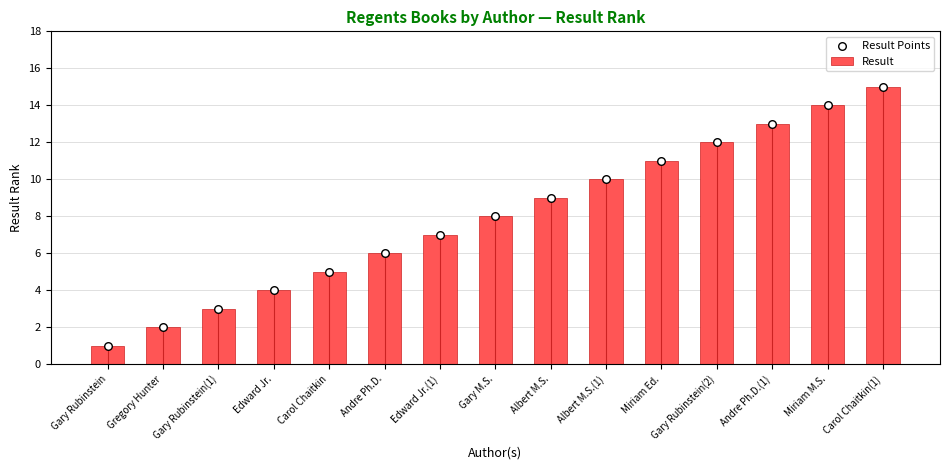

Is the value of Result Points at Carol Chaitkin(1) greater than the value of Result at Andre Ph.D.?

Yes